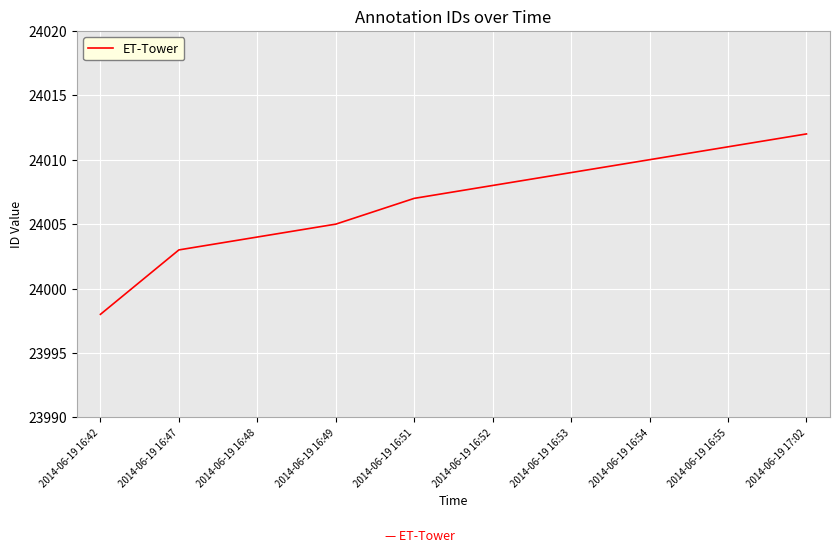

Which category has the highest value across all series?

2014-06-19 17:02